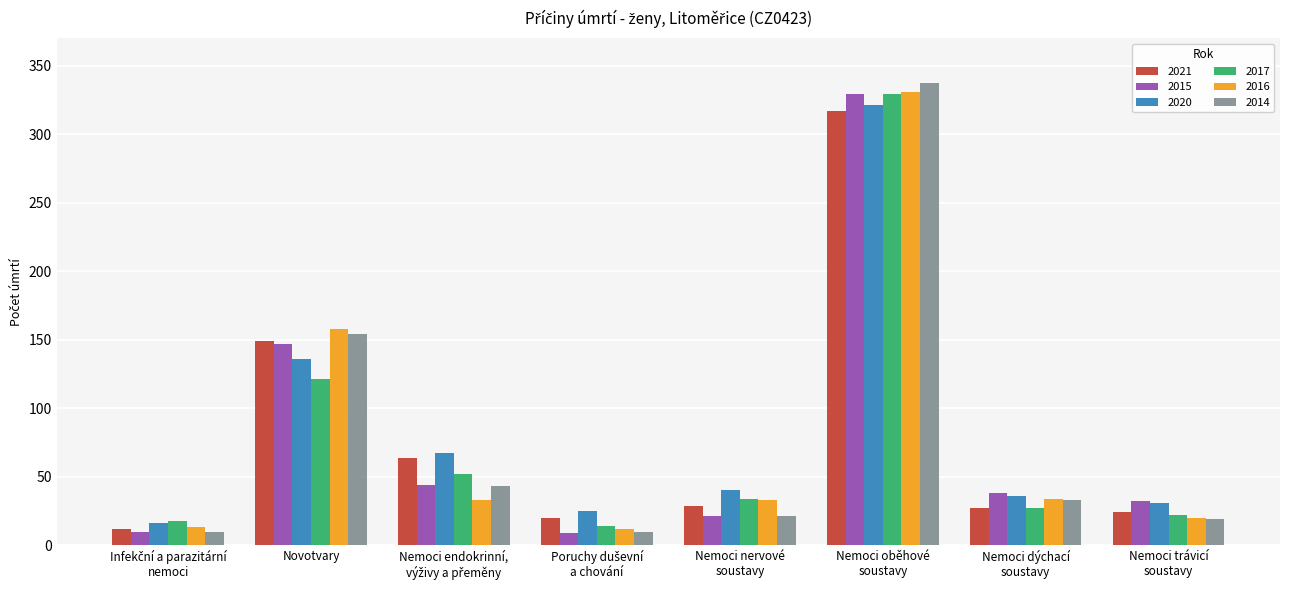

What is the label of the 5th bar from the left?

Nemoci nervové
soustavy